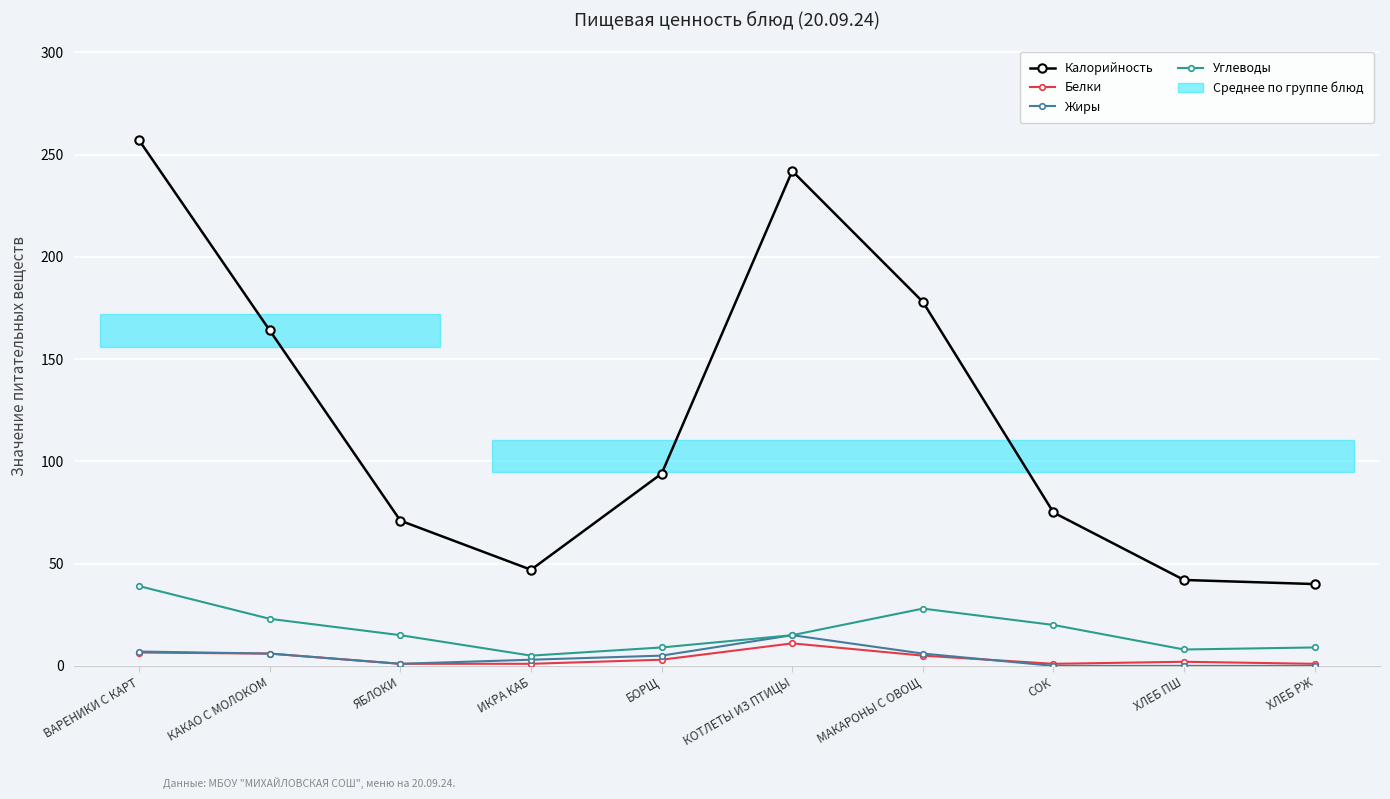

What is the lowest value of the Белки series?

1.0